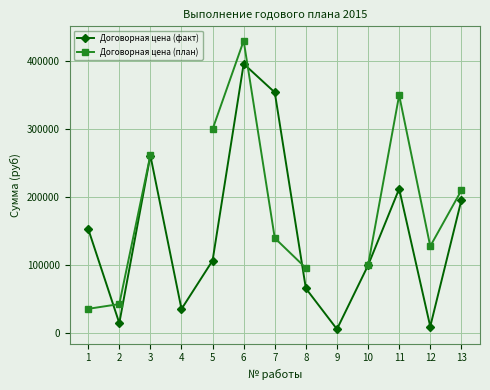

Which series has the widest spread of values?

Договорная цена (план)